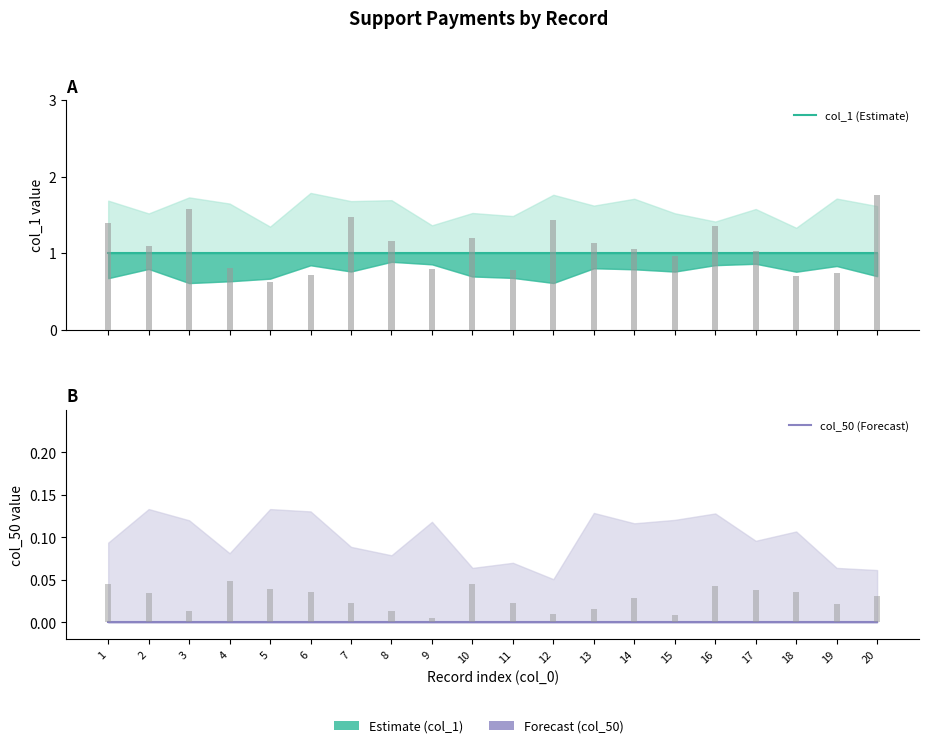

Where is col_50 (Forecast) nearest to the value 0?

1